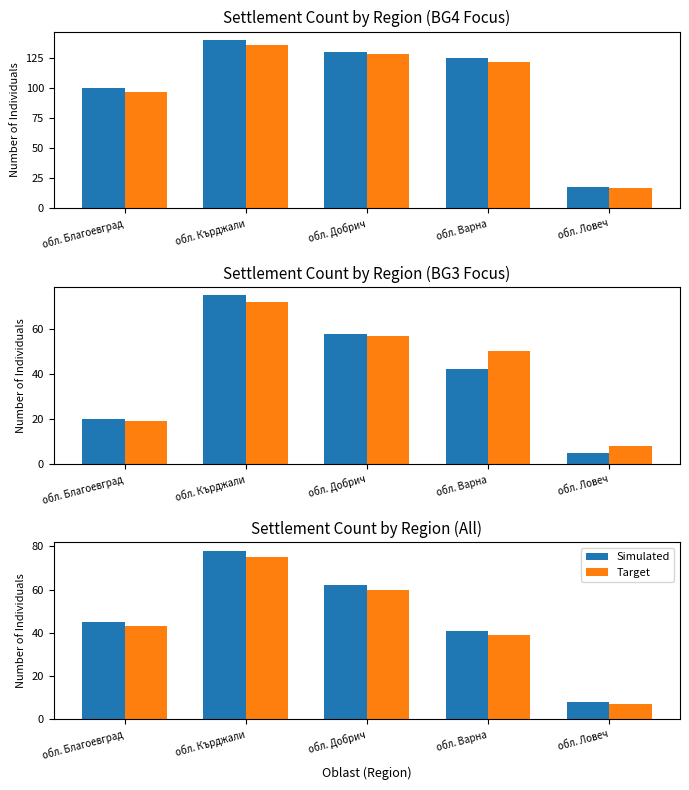

How many data points in Target are above 43?

2